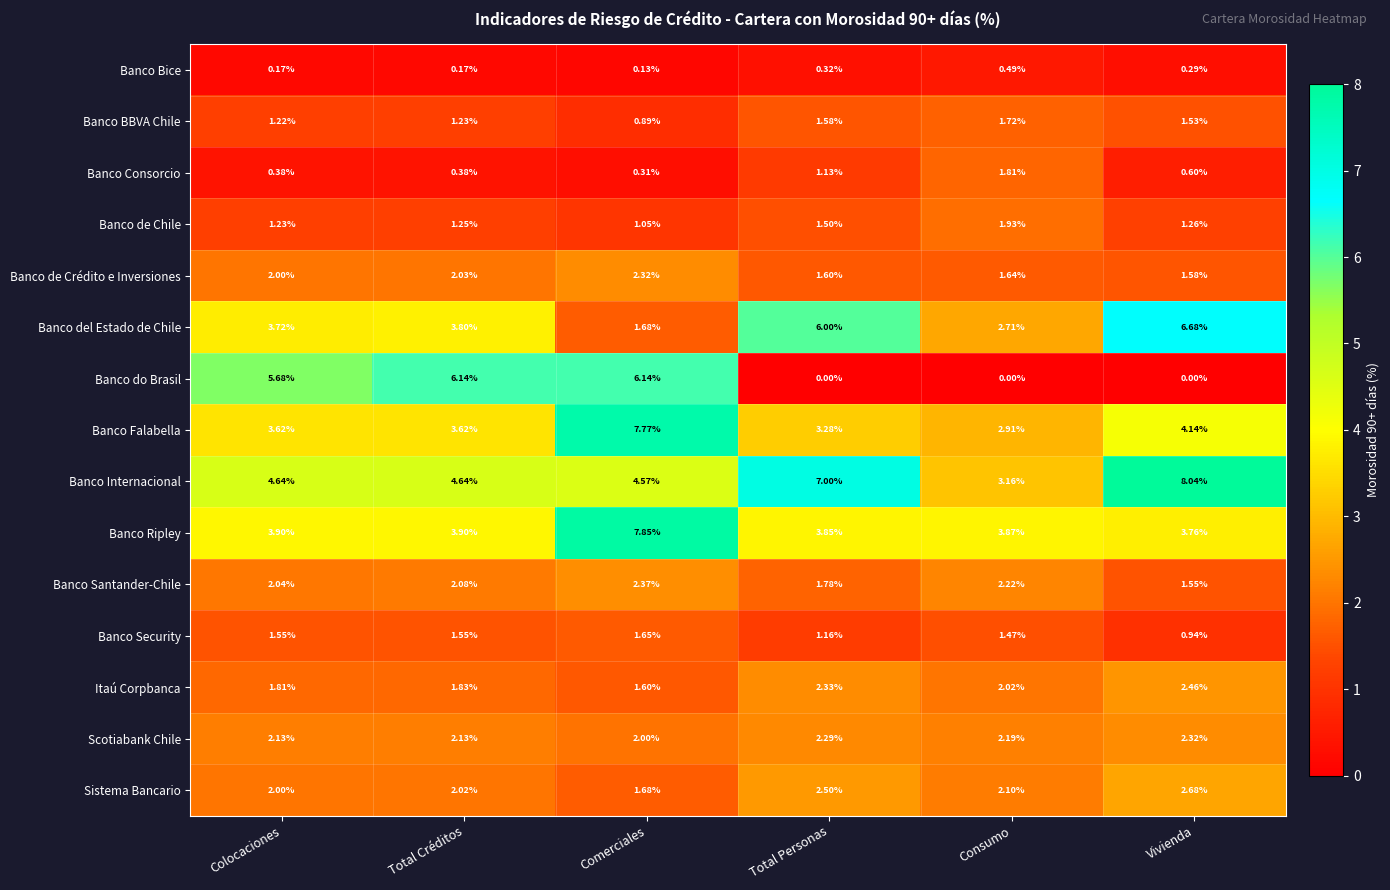

Which series has the largest total across all categories?

Banco Internacional